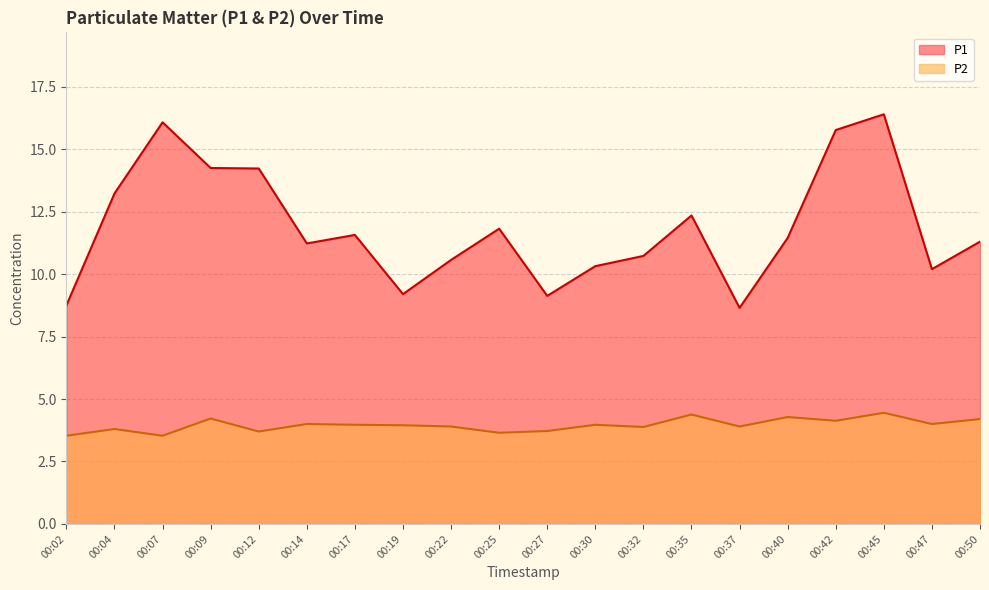

The value of P2 at 00:47 is 6.2. True or false?

False